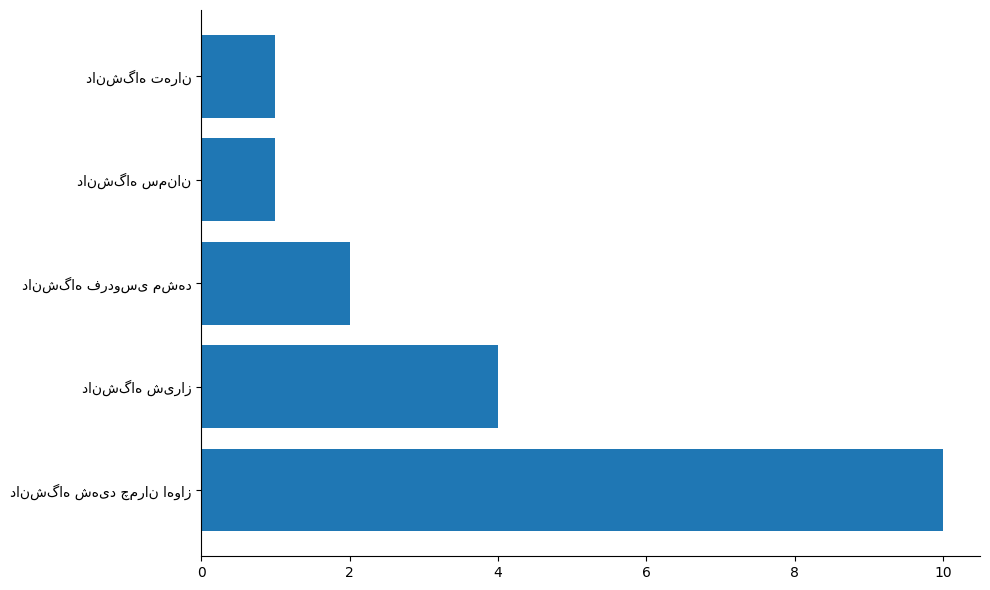

What is the sum of all values?

18